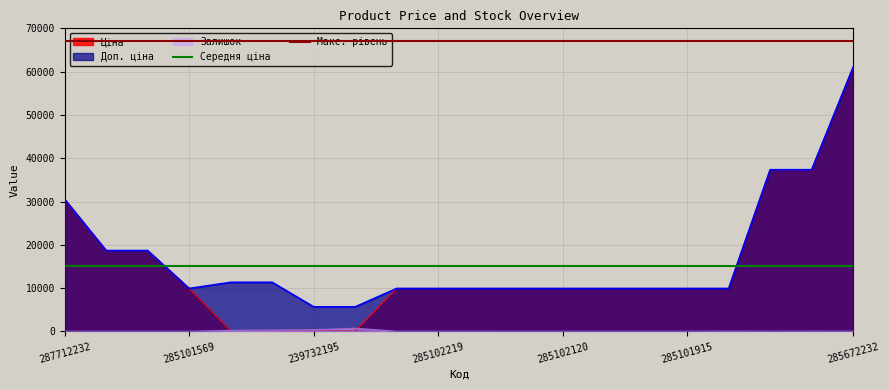

Is it true that Ціна equals 12886.9 at 285102219?

False